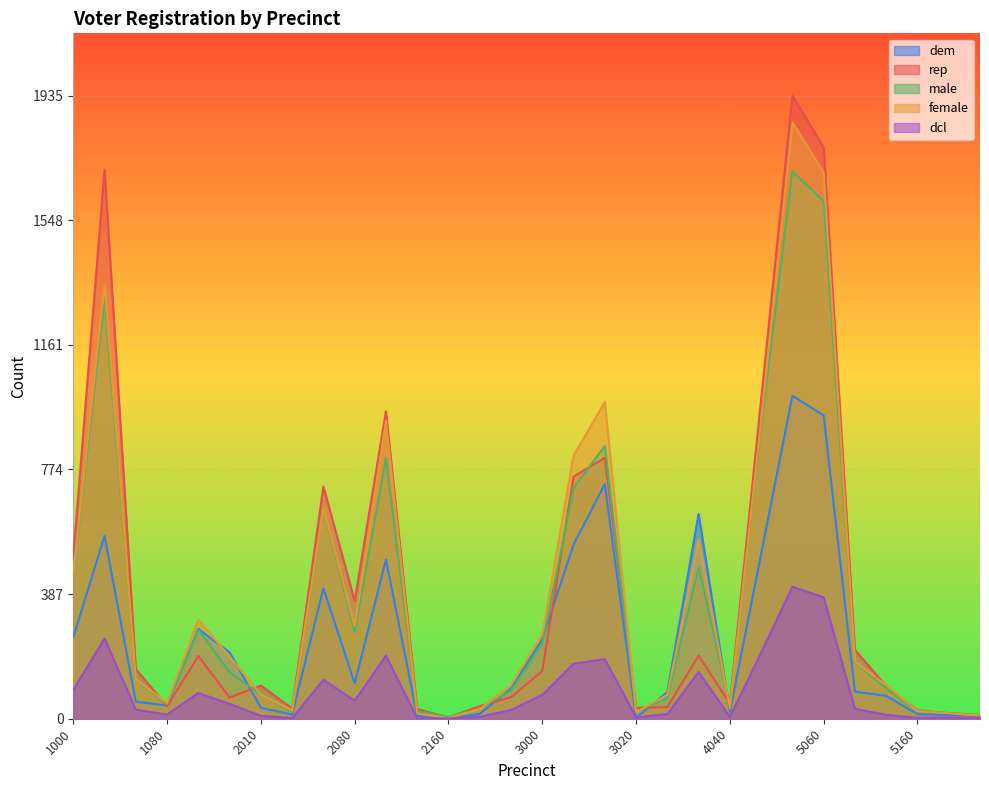

Rank the categories by dem value from lowest to highest.

2160, 3020, 2140, 5200, 5180, 2020, 5160, 2220, 4040, 2010, 1080, 1040, 5100, 4000, 5080, 2260, 2080, 1160, 3000, 1000, 1100, 2040, 2120, 5000, 3001, 1020, 4020, 3002, 5060, 5040